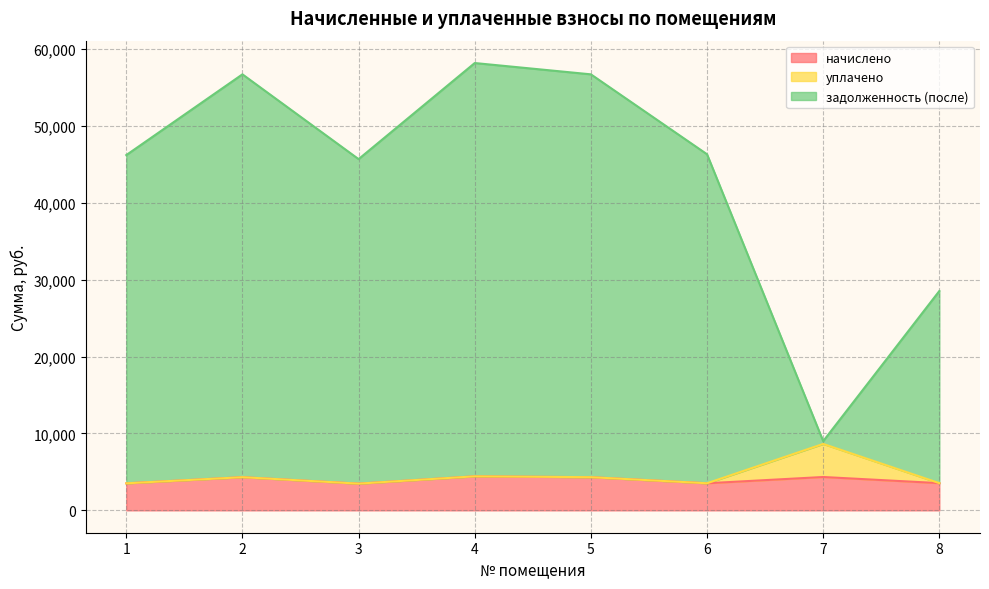

True or false: начислено and задолженность (после) intersect in this chart.

False